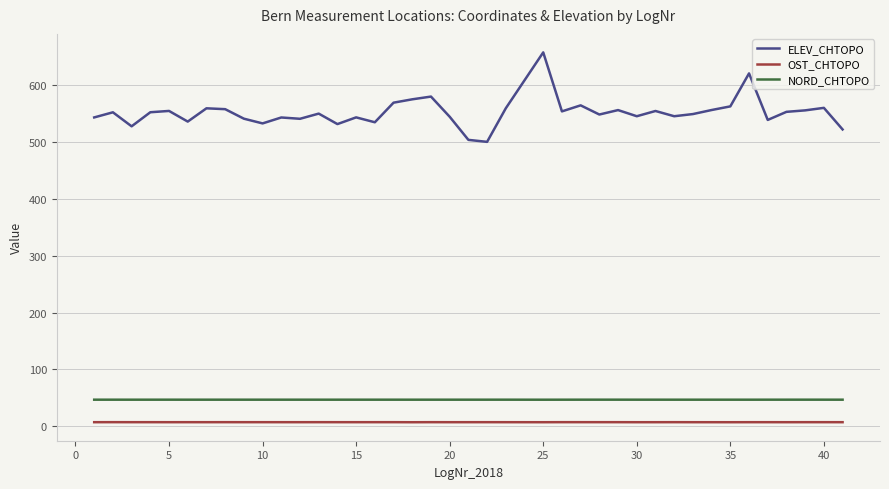

What is the highest value of the ELEV_CHTOPO series?

656.7